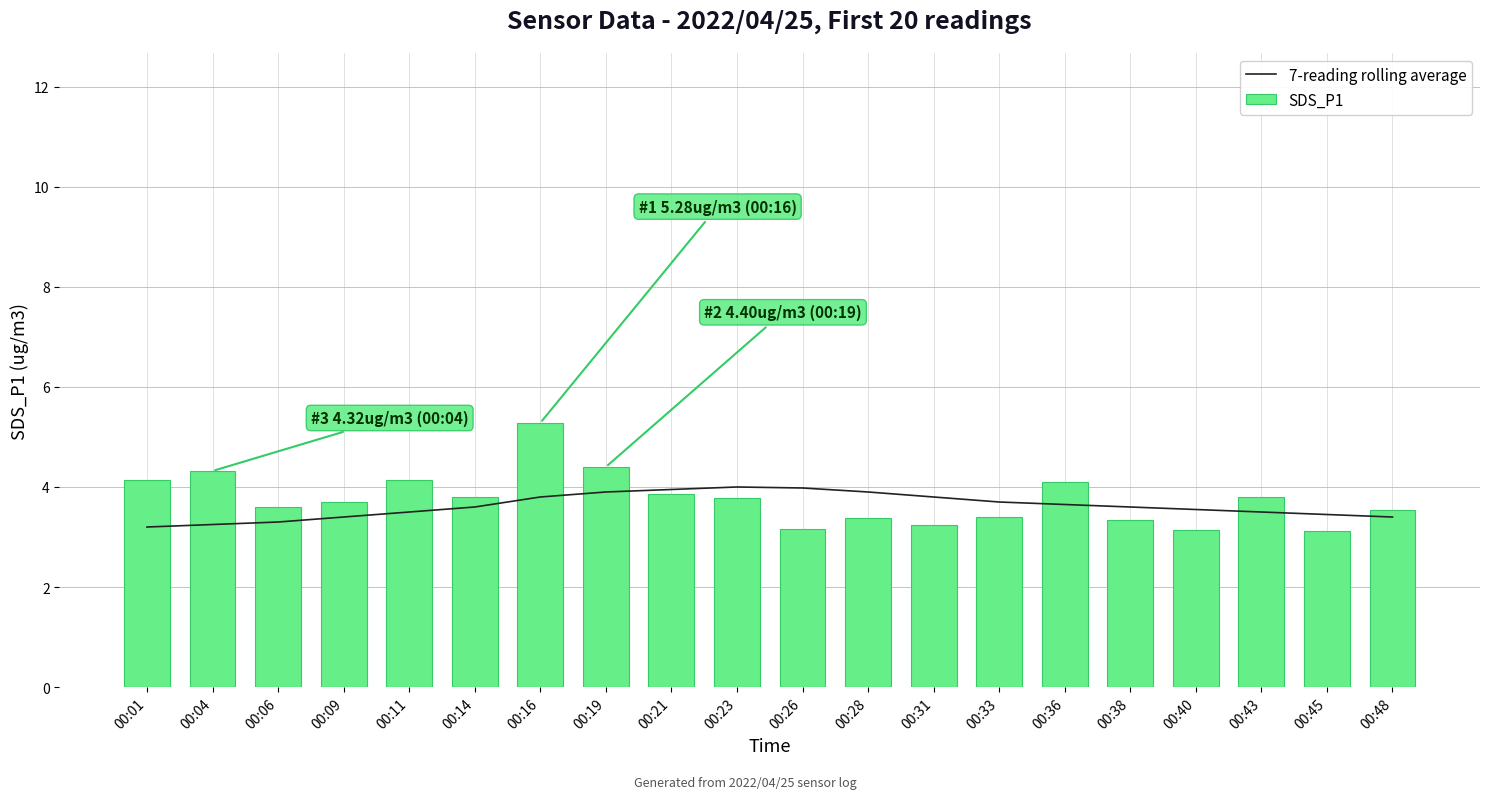

What is the difference between the second highest and second lowest values in the SDS_P1 series?

1.3